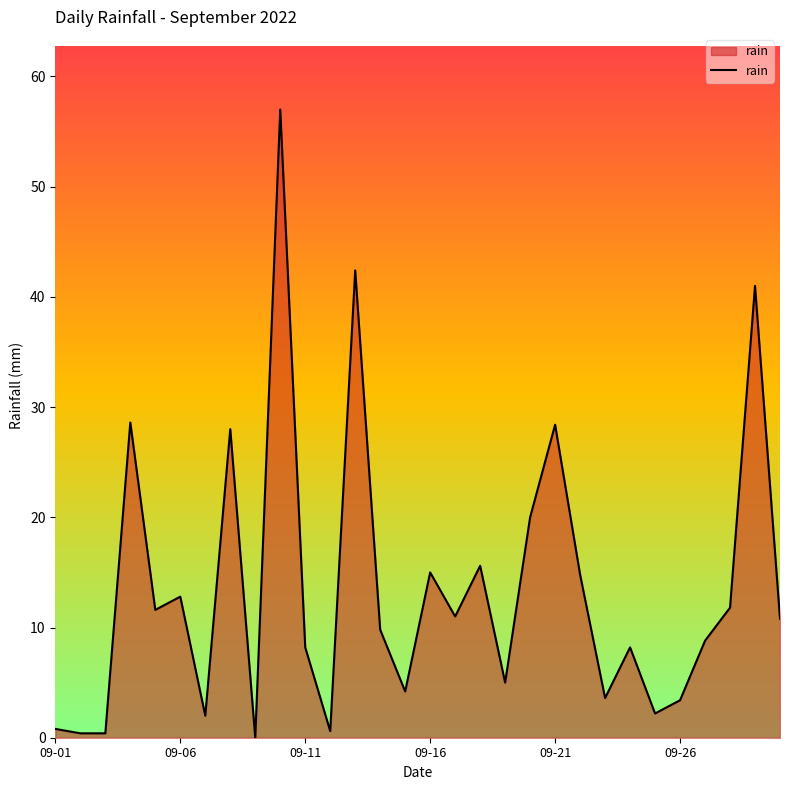

What is the greatest value displayed?

57.0